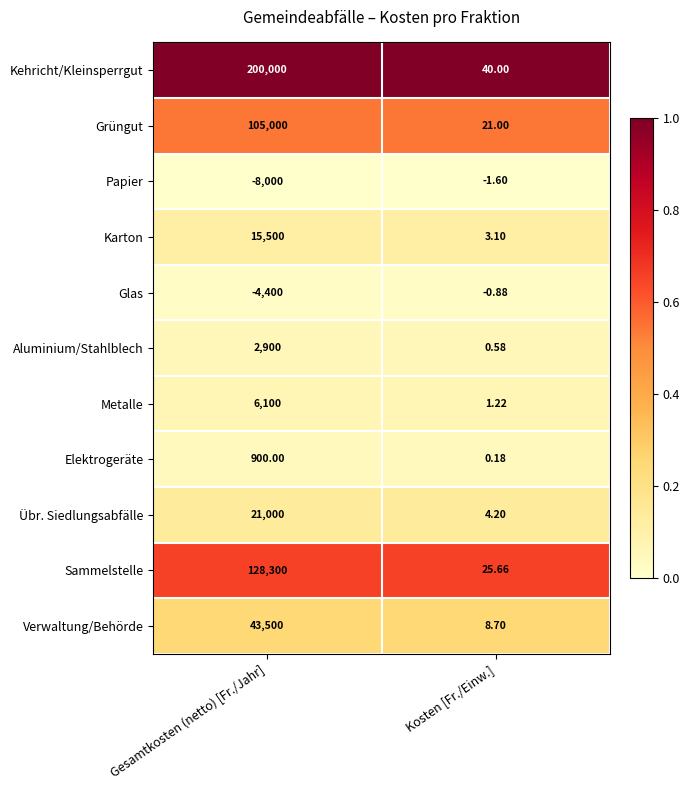

Where is Papier nearest to the value -4000?

Kosten [Fr./Einw.]